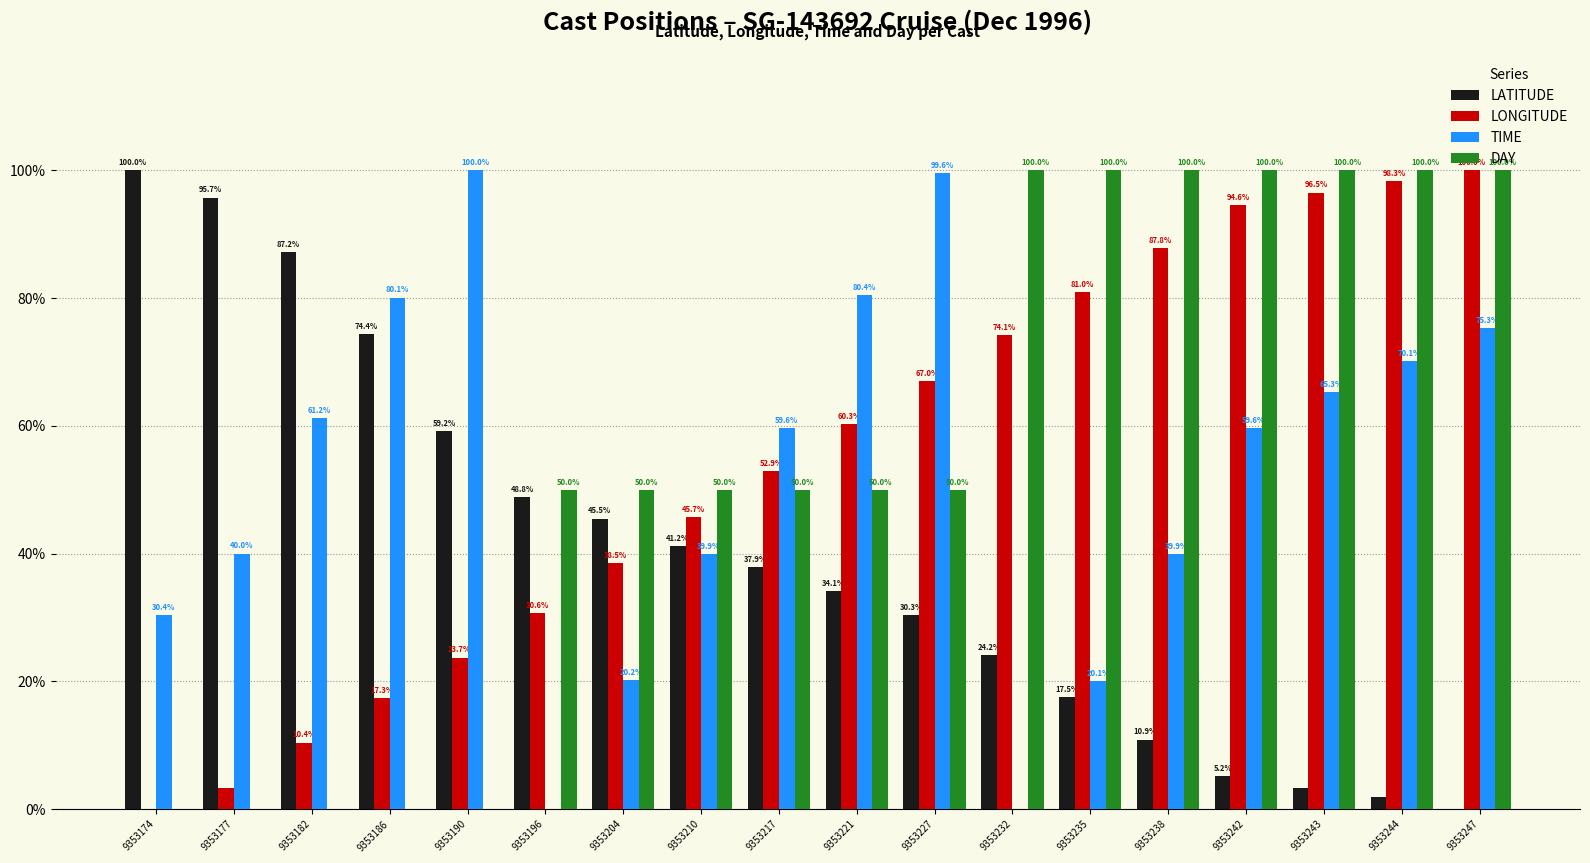

Are the bars horizontal?

No